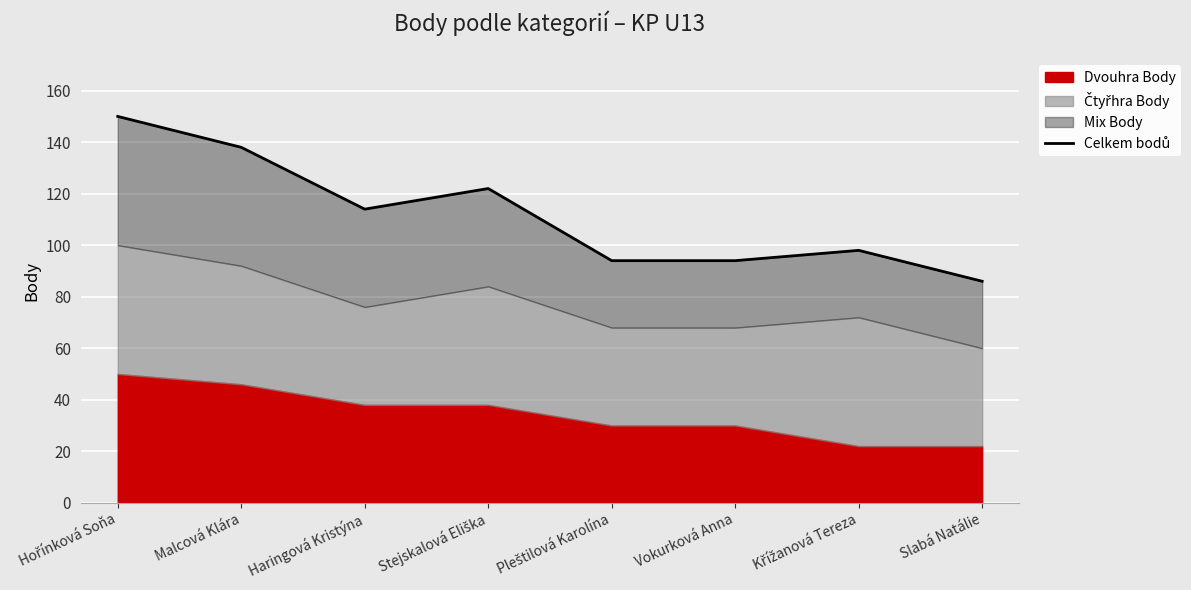

How many lines are shown in the chart?

1